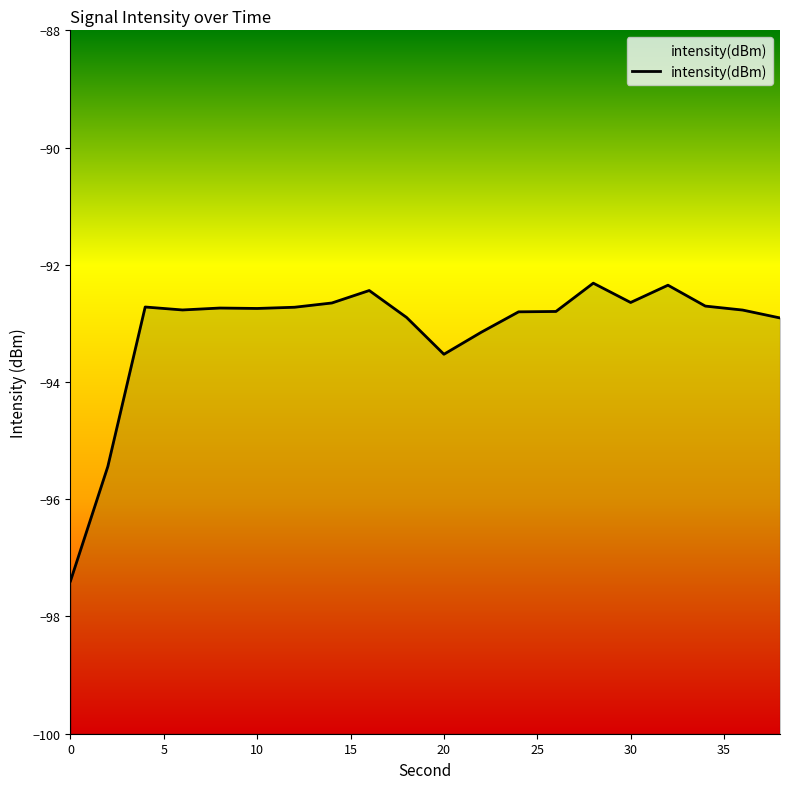

How many interior local valleys (lower than both neighbors) does the data have?

4